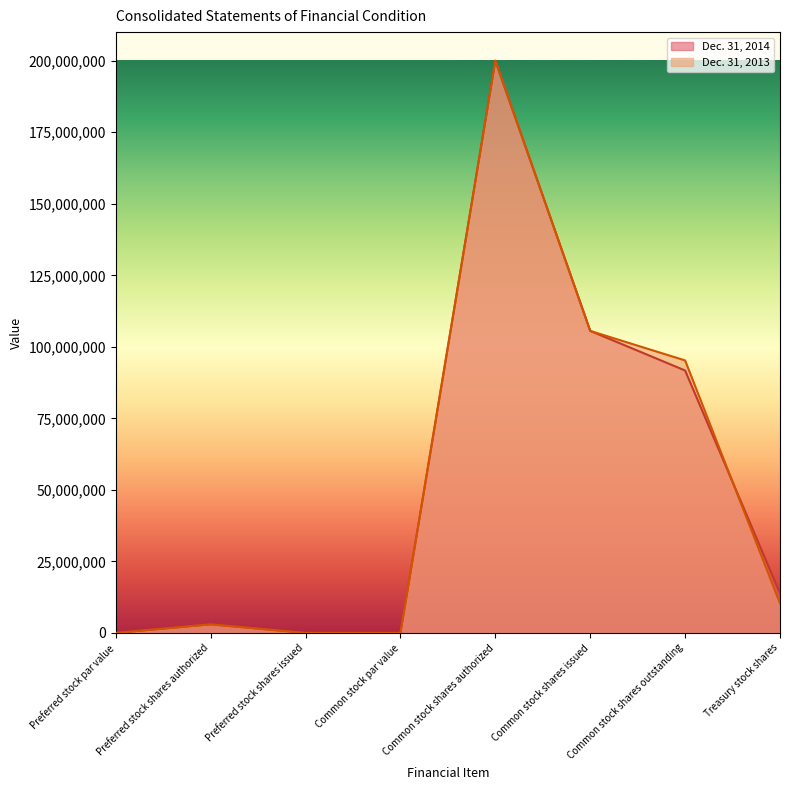

In Dec. 31, 2013, how many points are lower than both neighbors (excluding endpoints)?

1